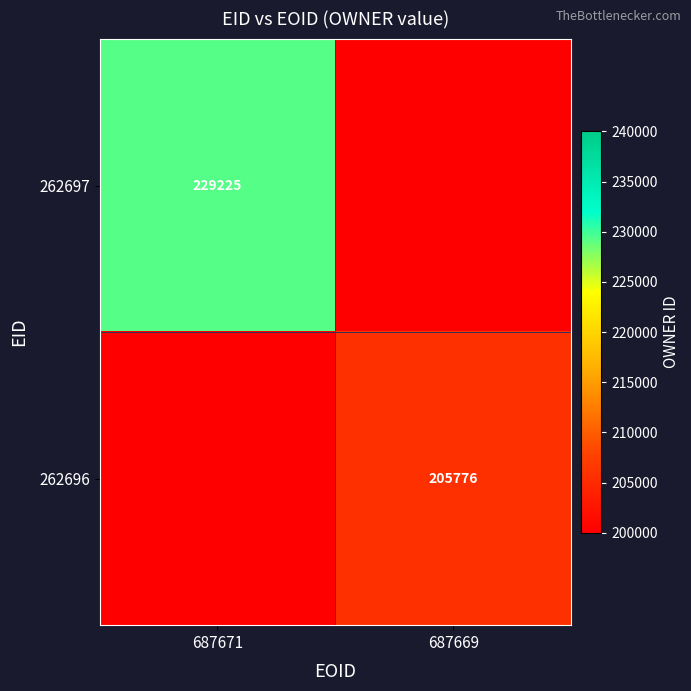

Is it true that 262696 equals 205776 at 687669?

True